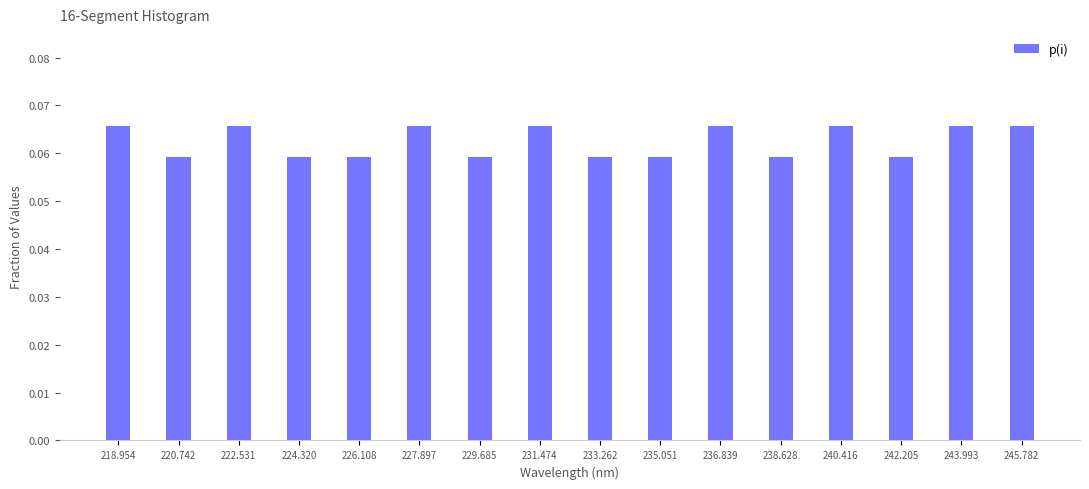

What is the height of the bar covering 232.4 to 234.2 on the x-axis? Neither the bar edges nor the heights are printed on the chart, so give them approximately, as read against the axes.

0.059